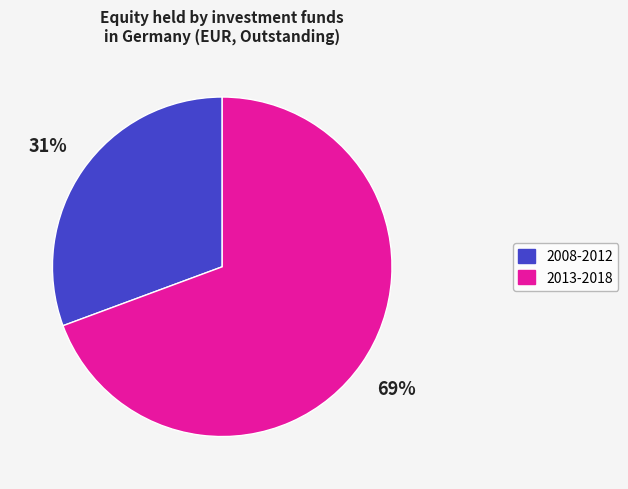

Is there any slice that represents more than half of the pie?

Yes